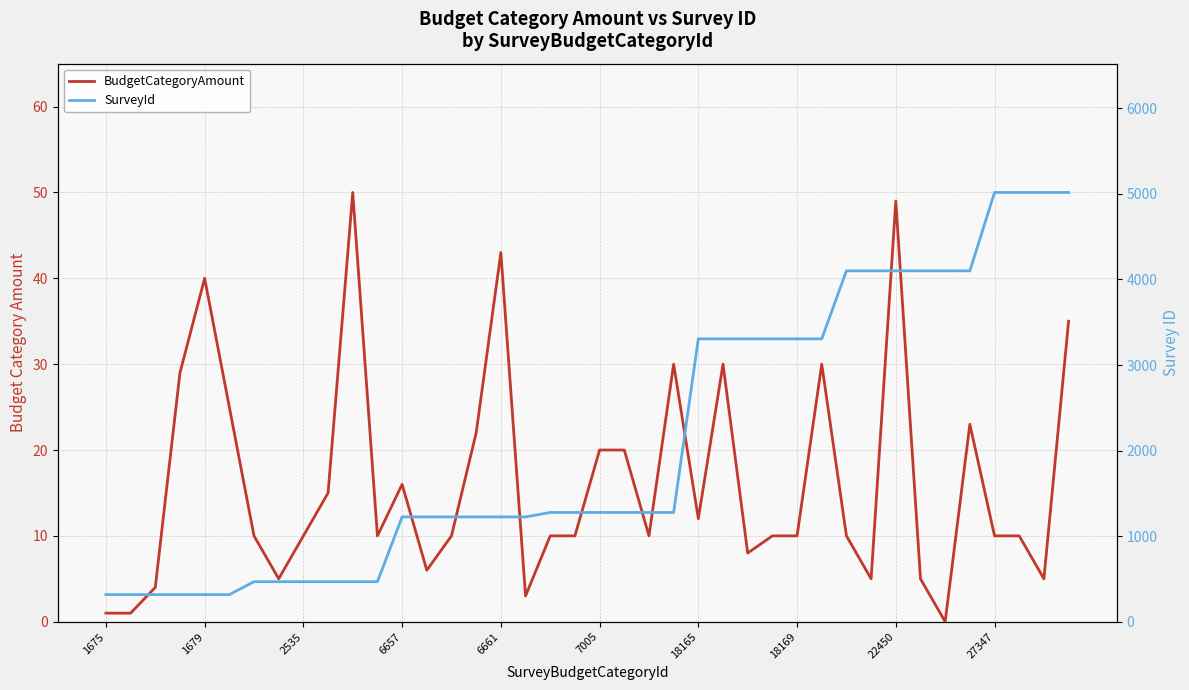

How many values in BudgetCategoryAmount are above zero?

39